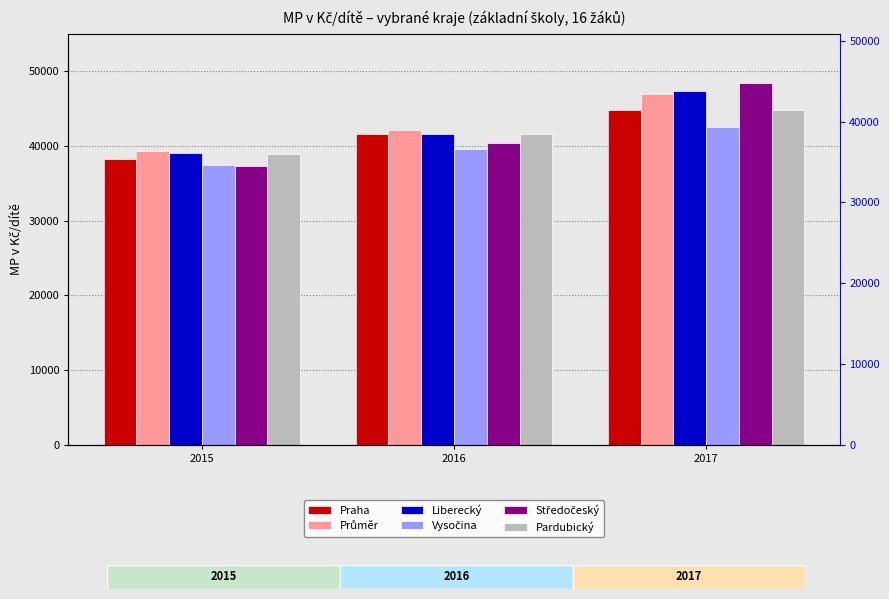

The value of Průměr at 2016 is 42163.3. True or false?

True